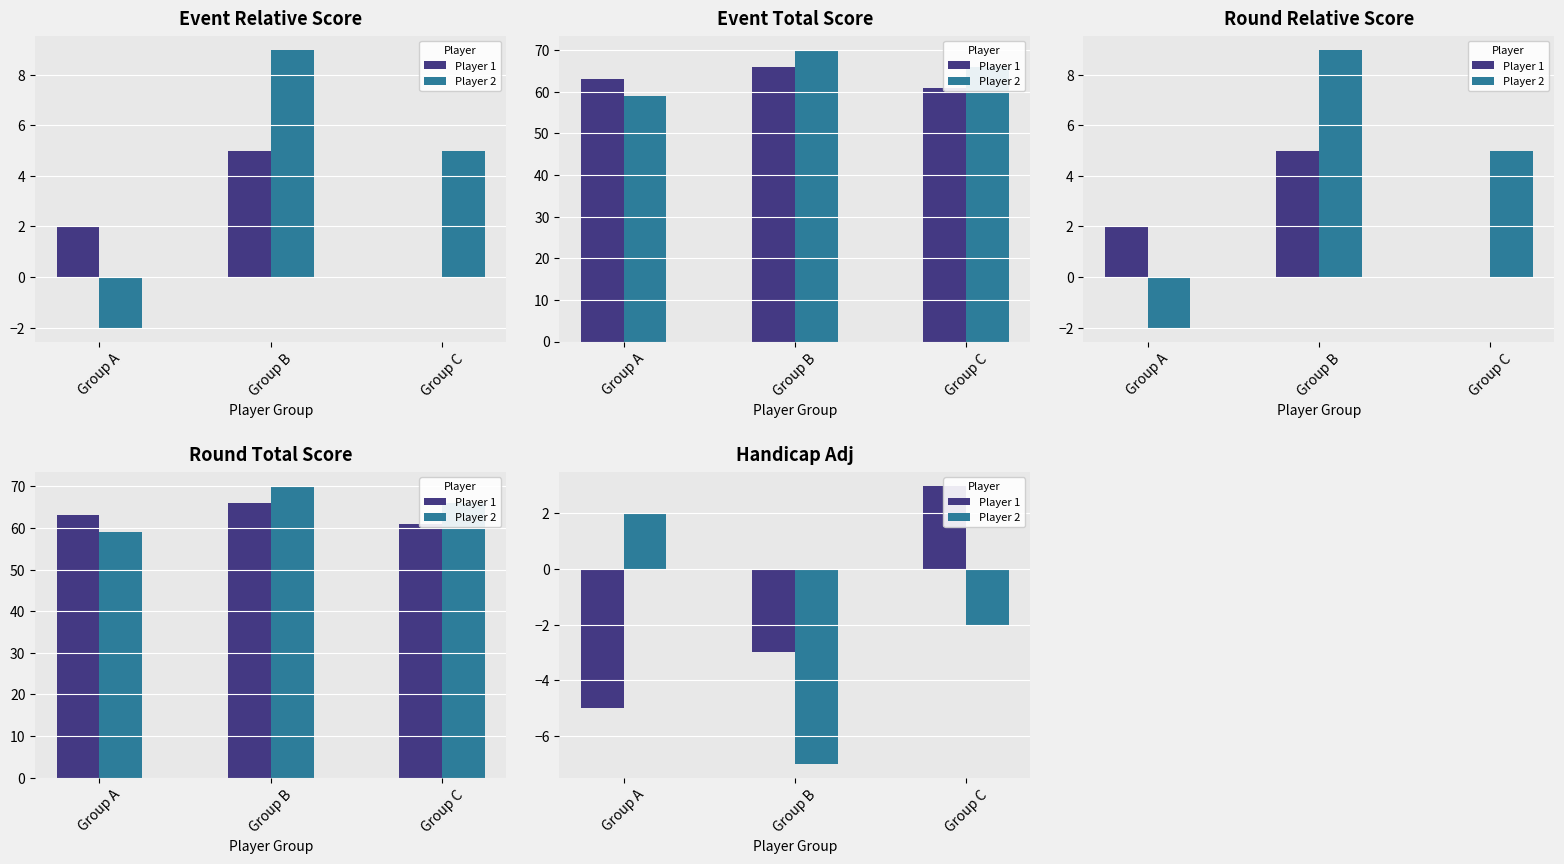

At how many categories does at least one series exceed -1?

2